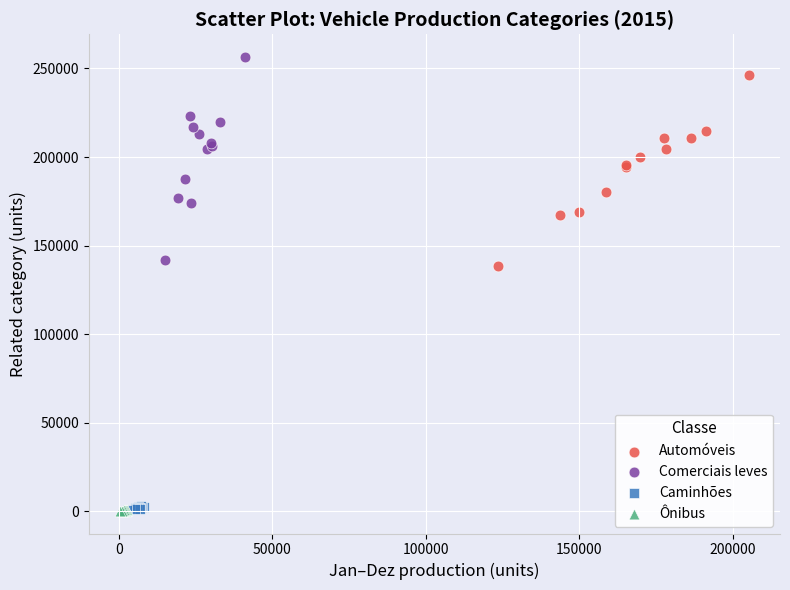

Which series has the widest spread of Y values?

Comerciais leves